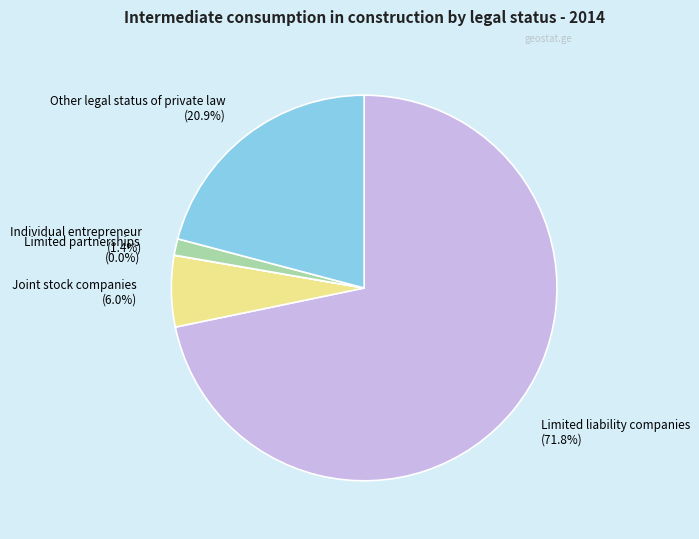

What percentage is NOT represented by Other legal status of private law (20.9%)?

79.1%